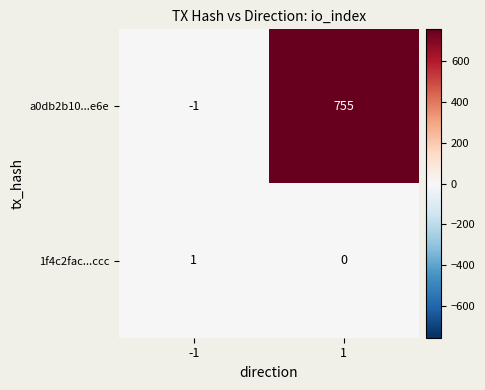

Rank the series by their average value, from highest to lowest.

a0db2b10...e6e, 1f4c2fac...ccc